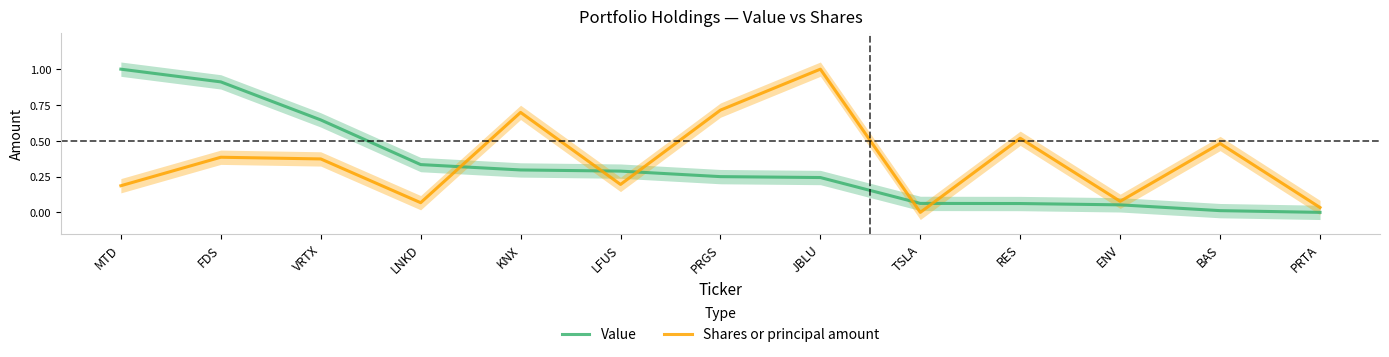

Which series has the largest total across all categories?

Shares or principal amount